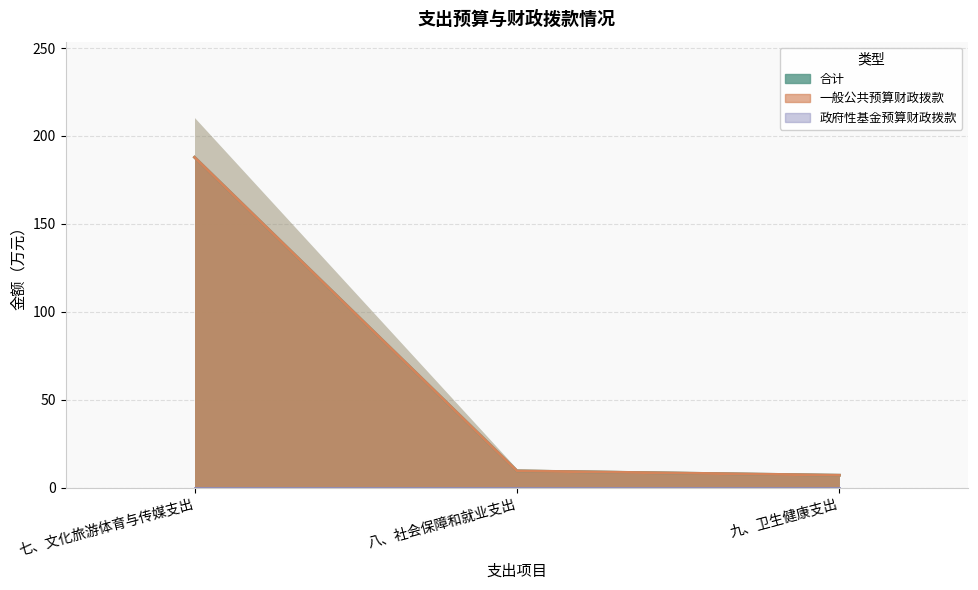

What is the label of the 2nd point from the right?

八、社会保障和就业支出